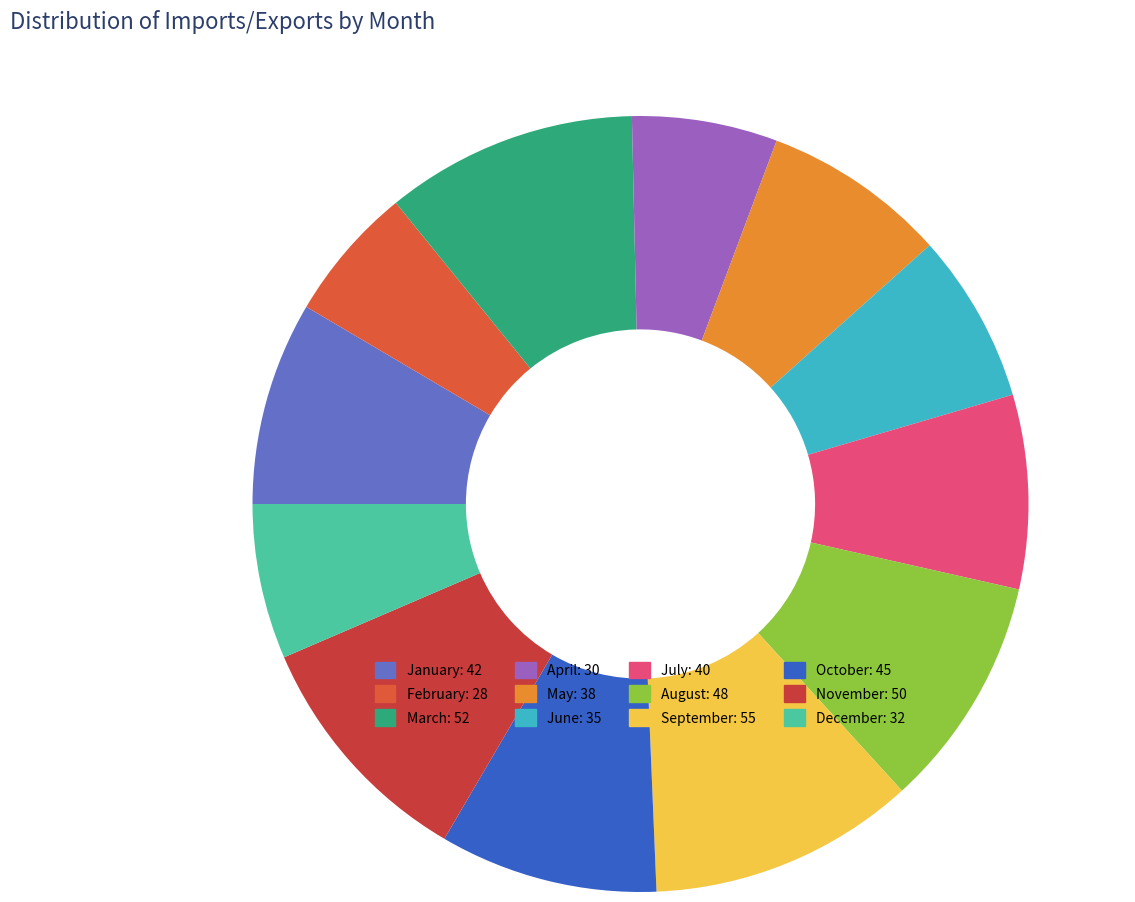

Does August account for over 50% of the chart?

No